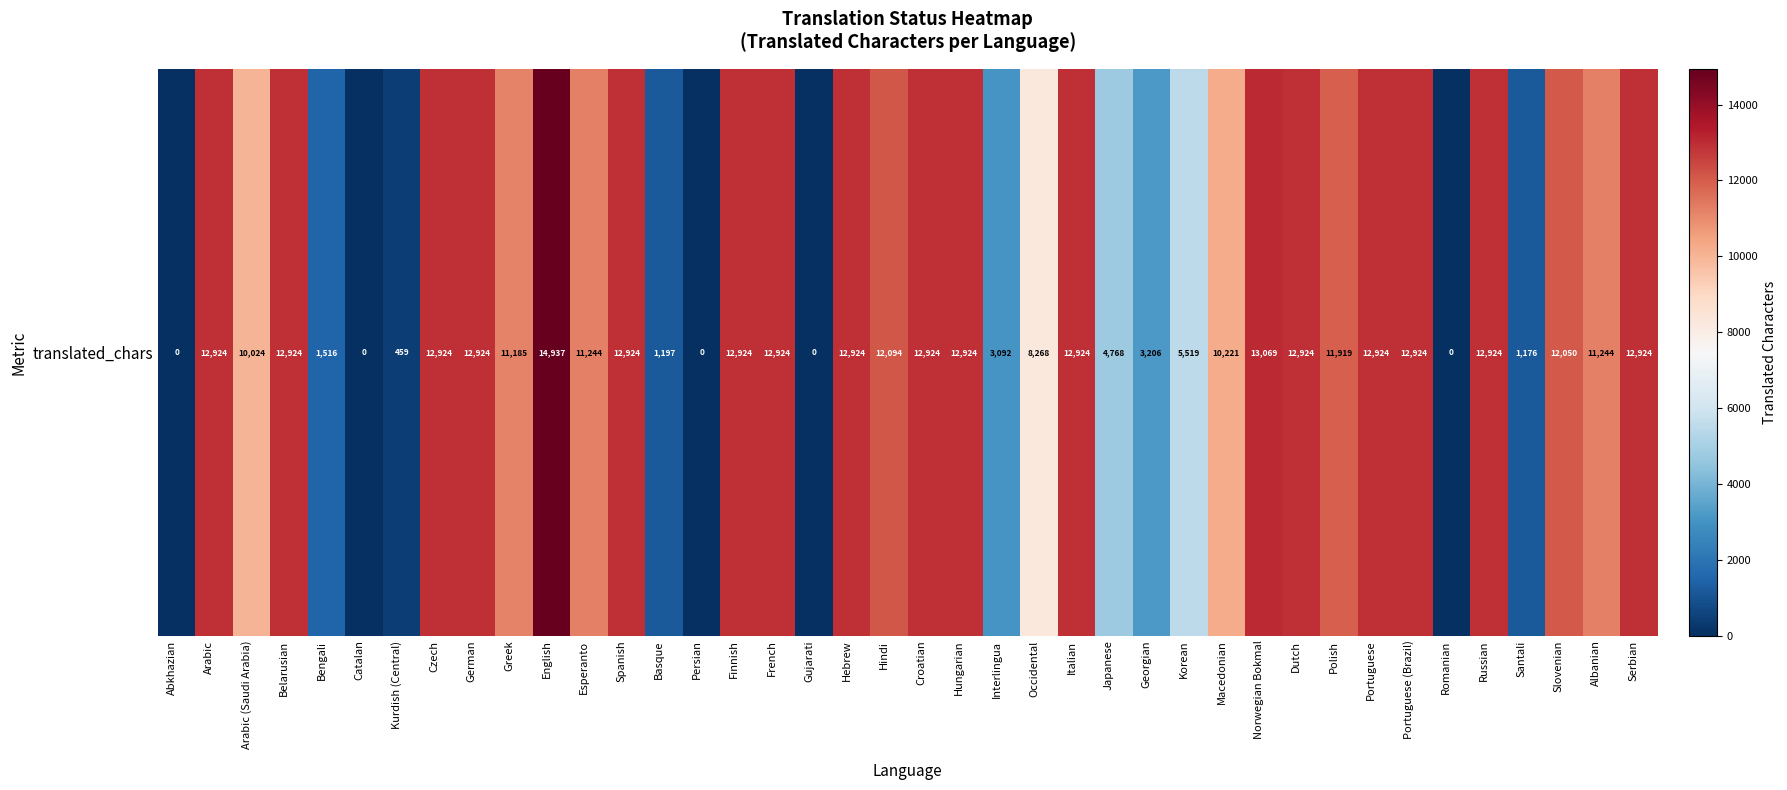

At which label does the data first exceed 12050?

Arabic